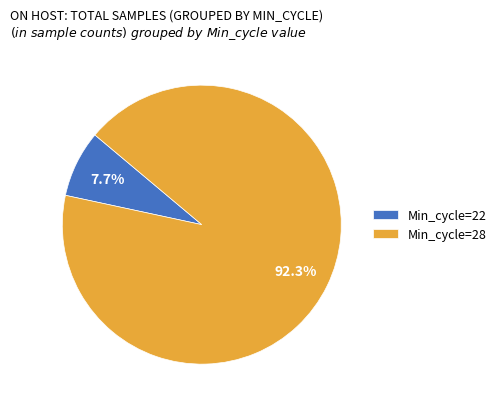

How much of the chart is everything except Min_cycle=22?

92.3%